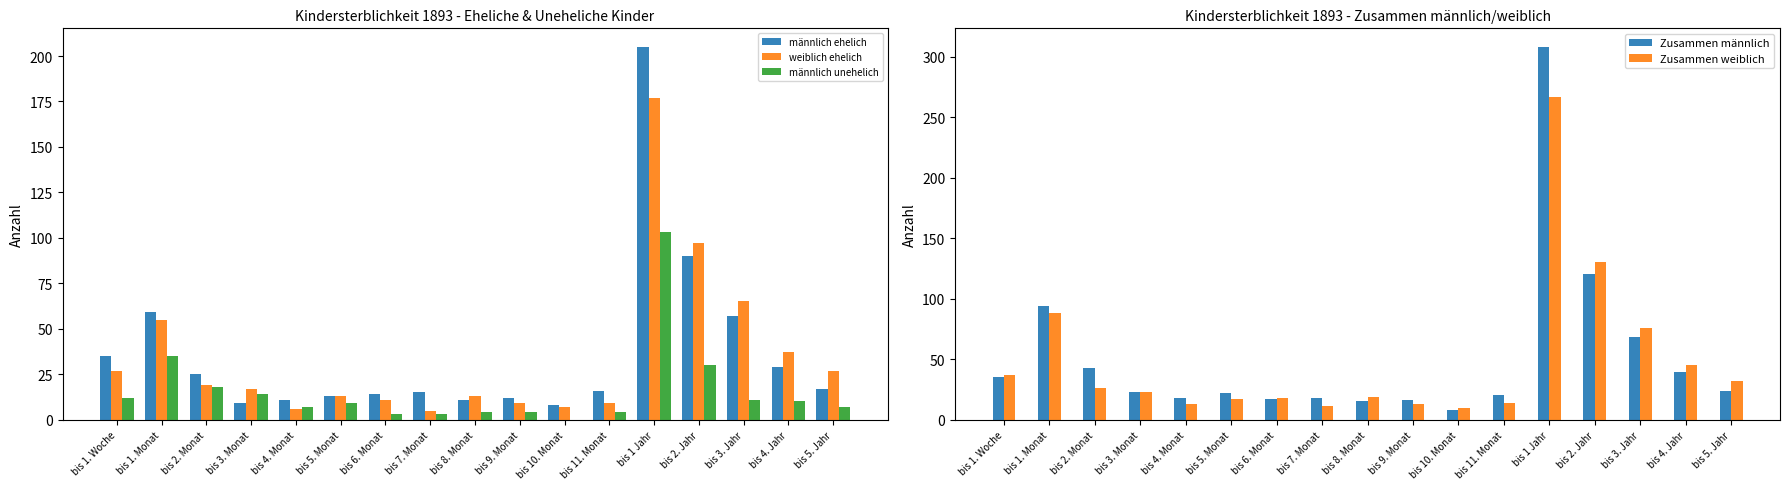

Is it true that männlich unehelich equals 6 at bis 11. Monat?

False